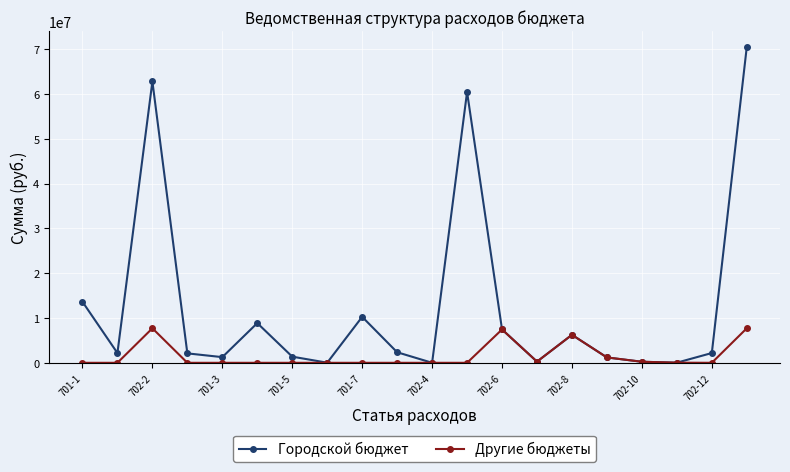

What is the value of the Городской бюджет point at the 2nd from the left?

2179300.0